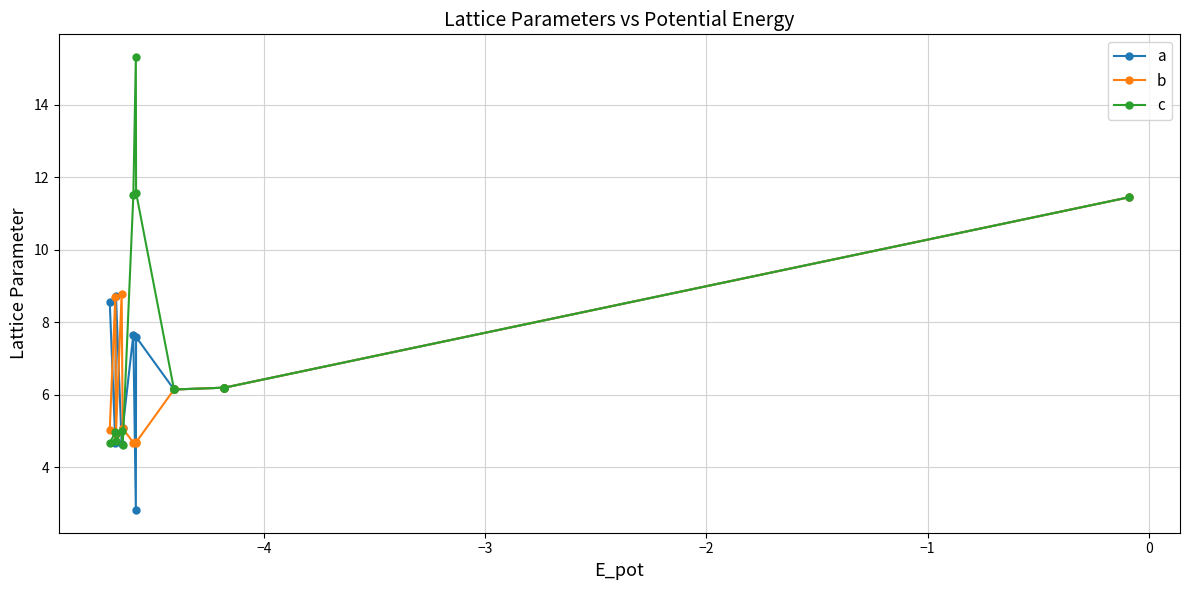

True or false: a has more than 0 interior local peaks.

True